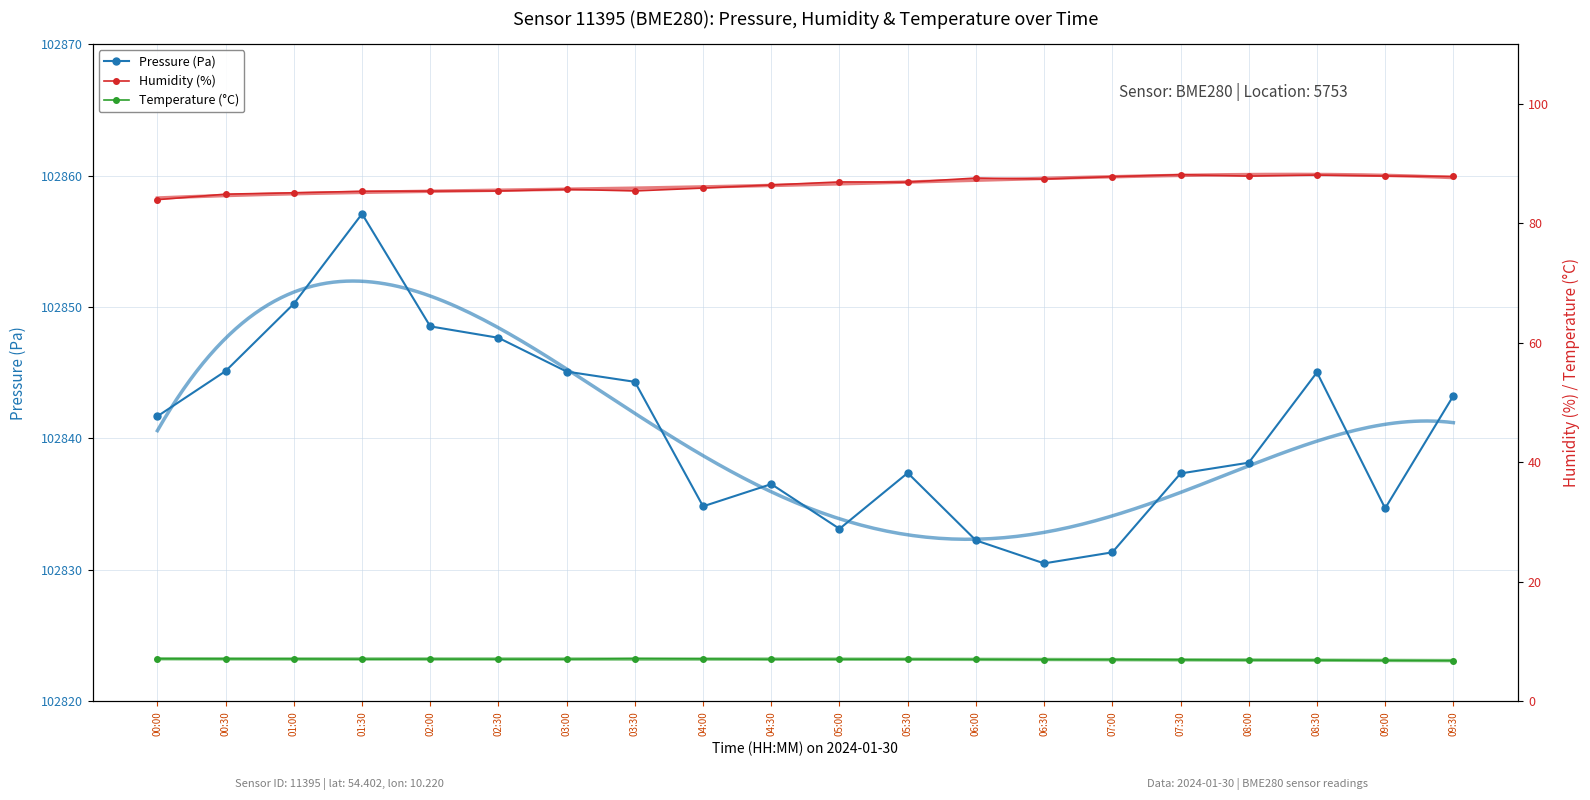

True or false: Pressure (Pa) and Humidity (%) intersect in this chart.

False